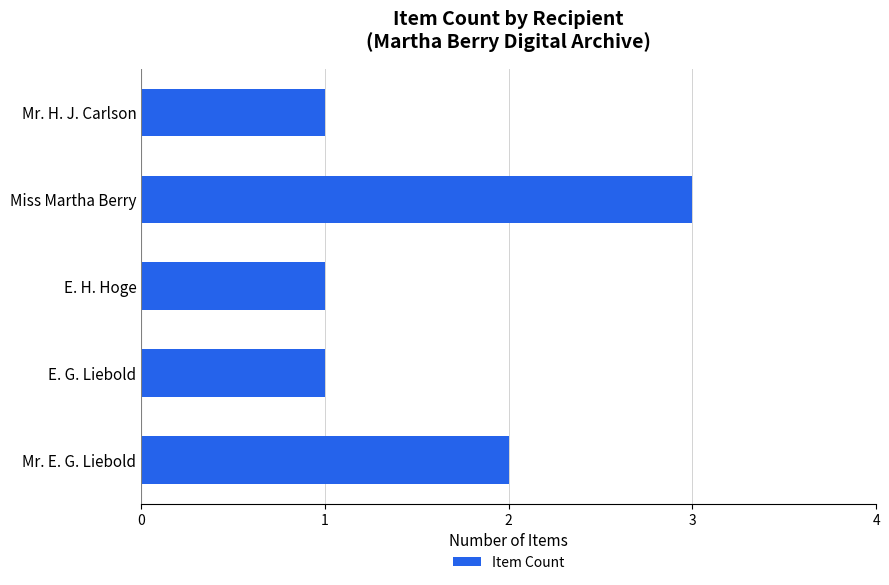

Are the bars grouped side by side (vs. stacked)?

No